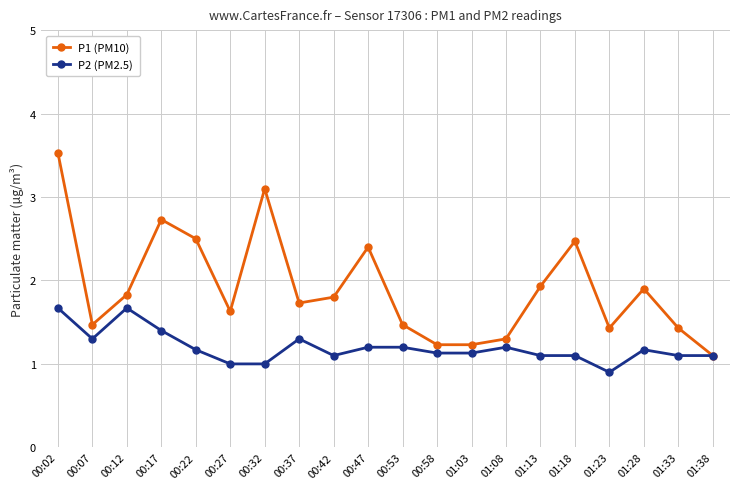

At which category is the sum across all series the highest?

00:02